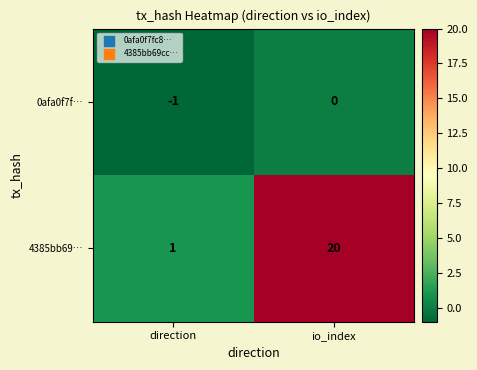

Reading left to right, list all the values displayed in this chart.

0afa0f7f…: -1	0
4385bb69…: 1	20